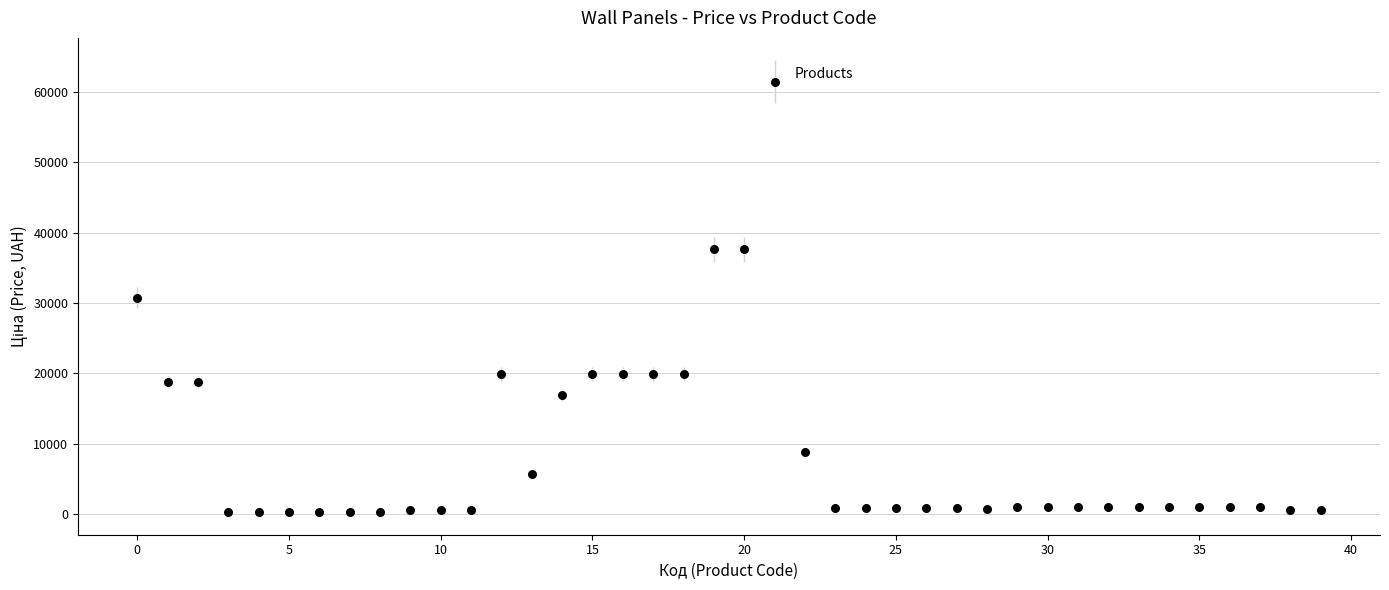

What is the range of Y values (max minus min)?

61124.0